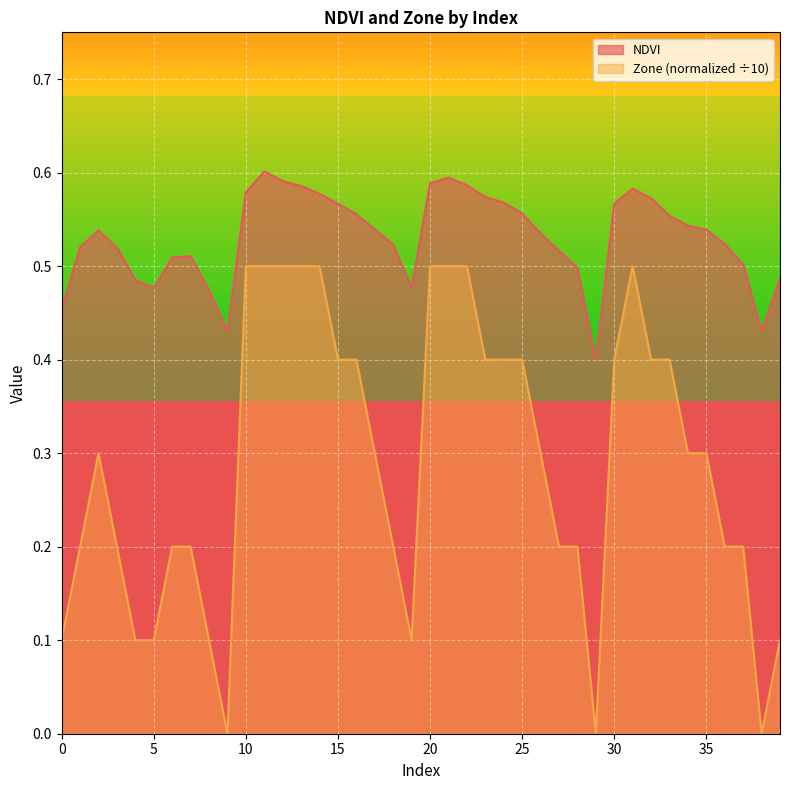

What is the difference between the second highest and second lowest values in the Zone series?

0.5